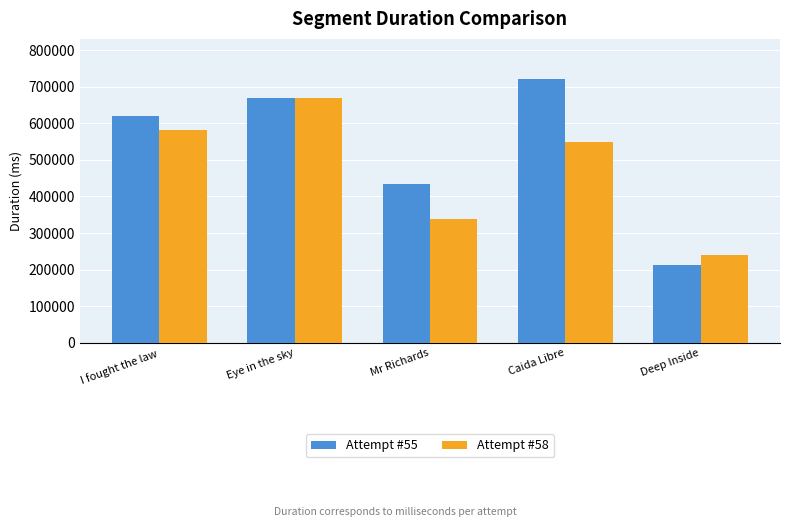

What is the value of the Attempt #55 bar at the 2nd from the left?

668752